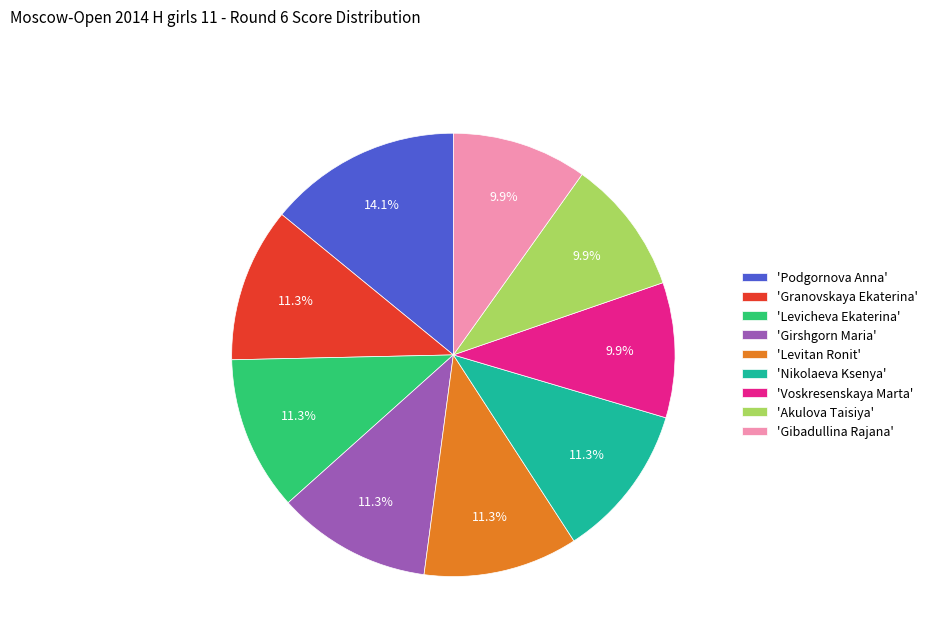

Count the number of slices in the pie.

9